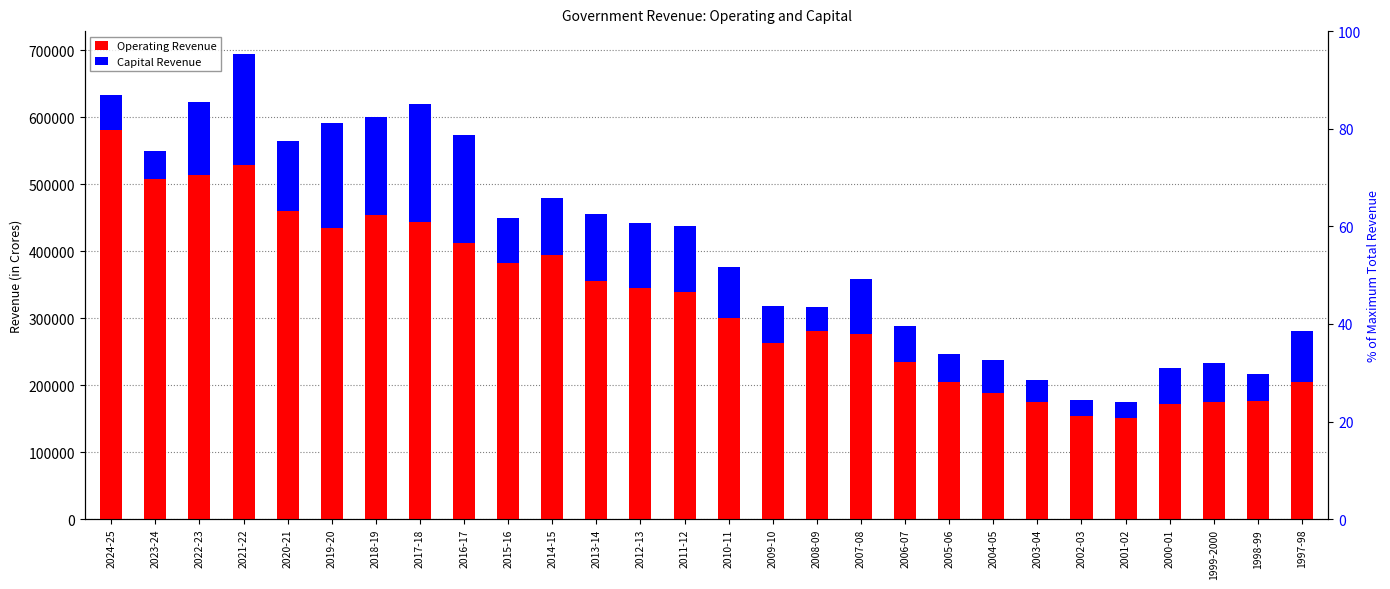

List the series in order of their peak value, highest first.

Operating Revenue, Capital Revenue